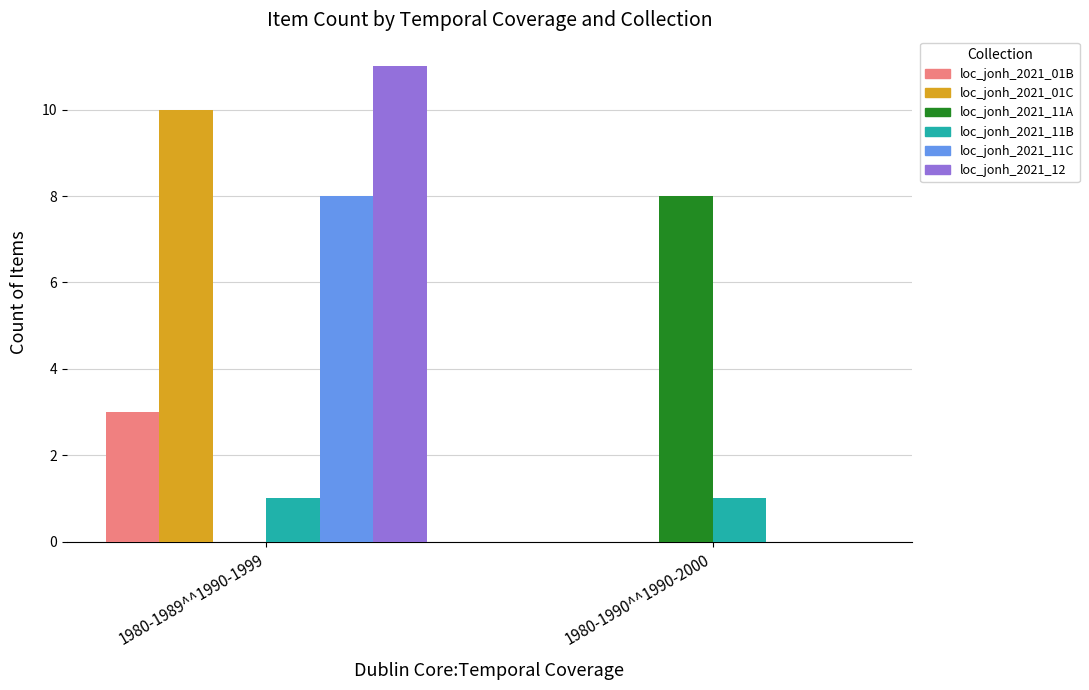

At which category is the sum across all series the highest?

1980-1989^^1990-1999